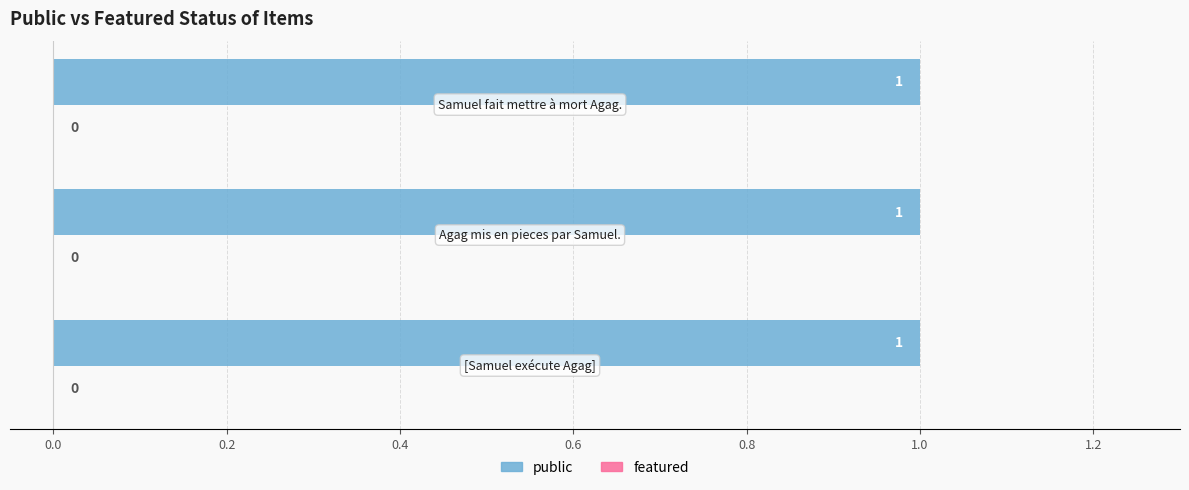

Are the bars horizontal?

Yes